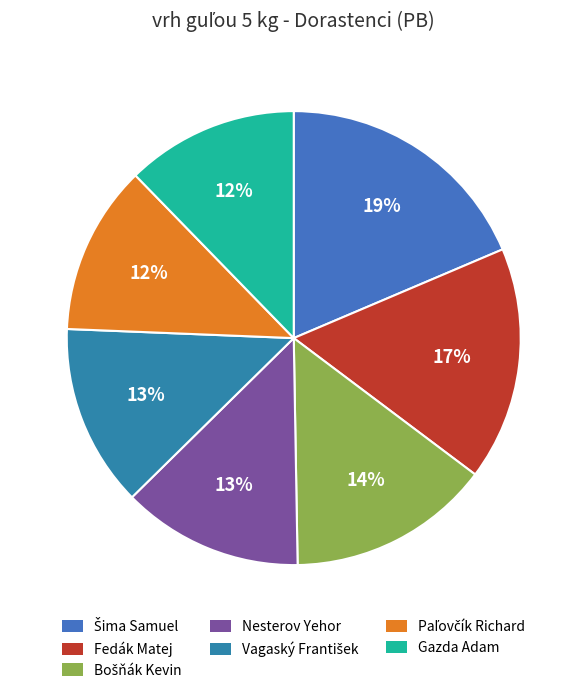

Does Bošňák Kevin account for over 50% of the chart?

No